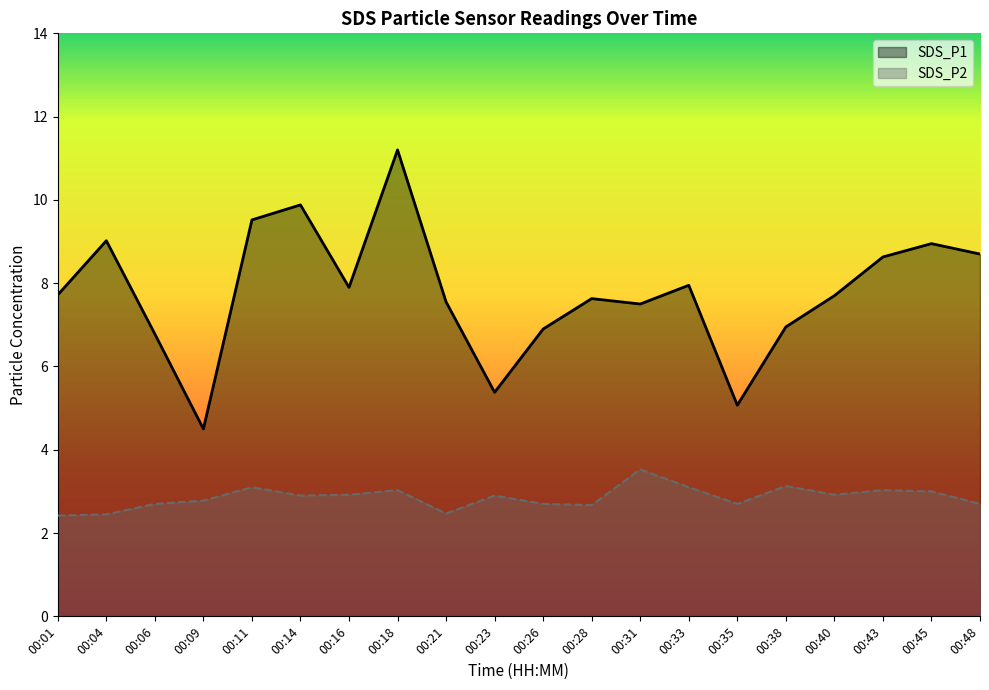

What is the approximate value of SDS_P1 at 00:23?

5.4